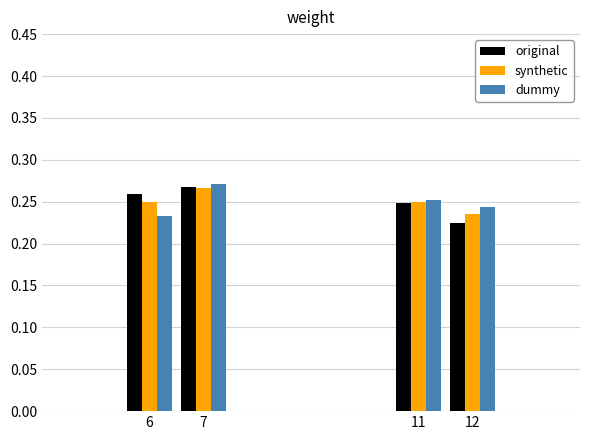

What is the sum of all original values?

1.0